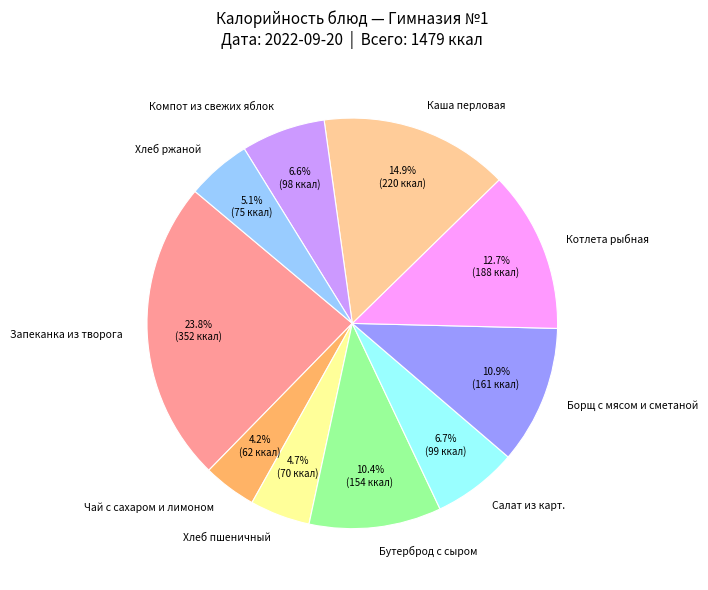

Is it true that Борщ с мясом и сметаной is 11% of the pie?

True